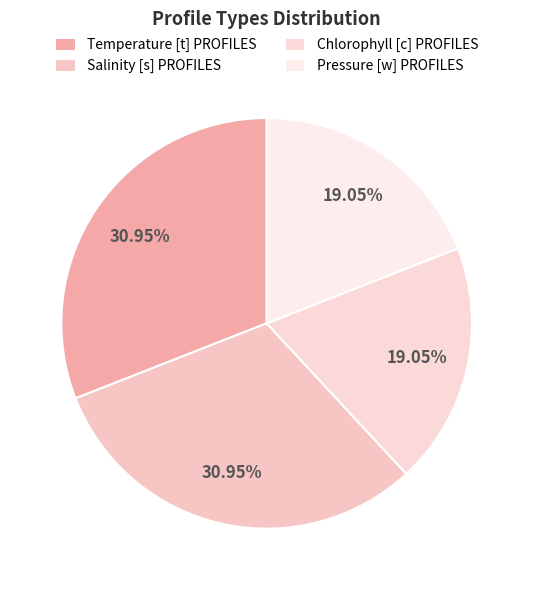

What percentage is NOT represented by Salinity [s] PROFILES?

69.0%